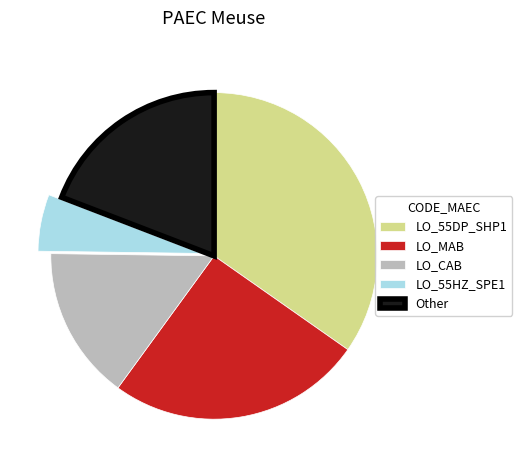

The LO_CAB slice represents 2% of the pie. True or false?

False